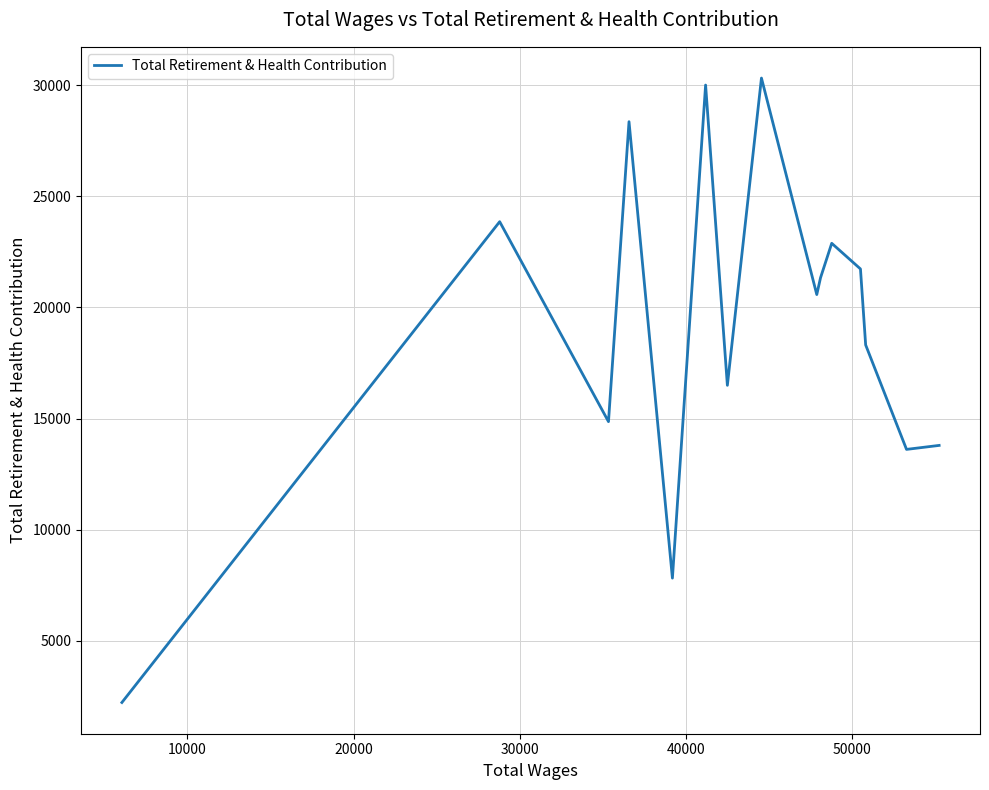

What is the smallest value displayed?

2233